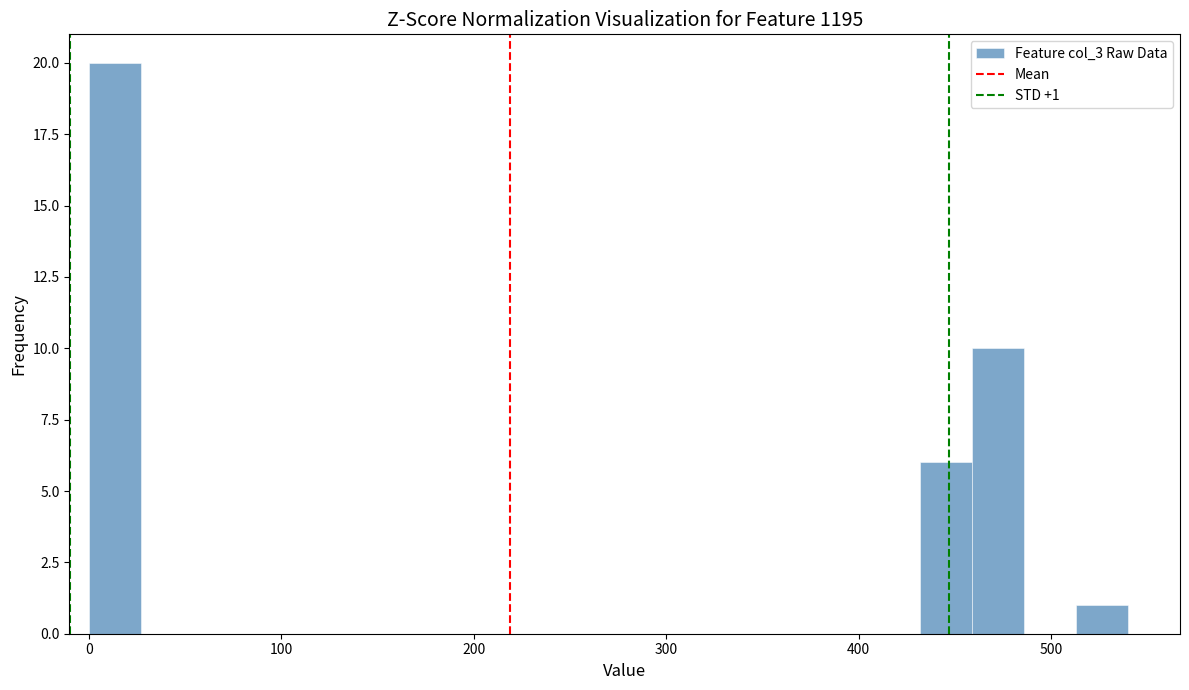

Read against the x-axis, roughly where is the centre of the tallest bar?

10